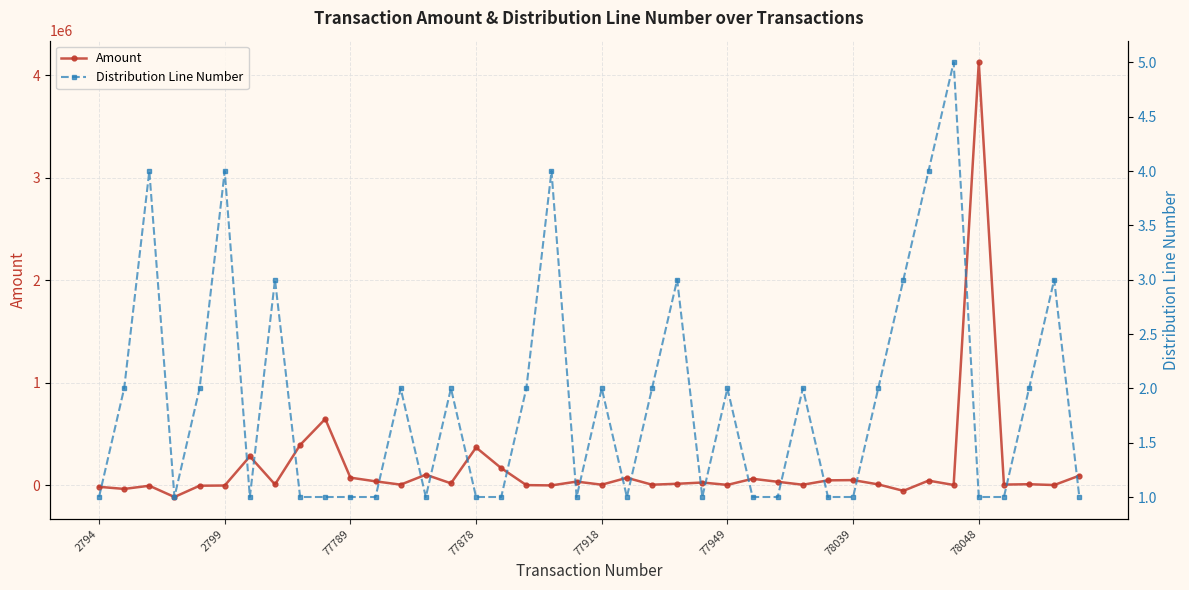

What position from the right is 12?

28